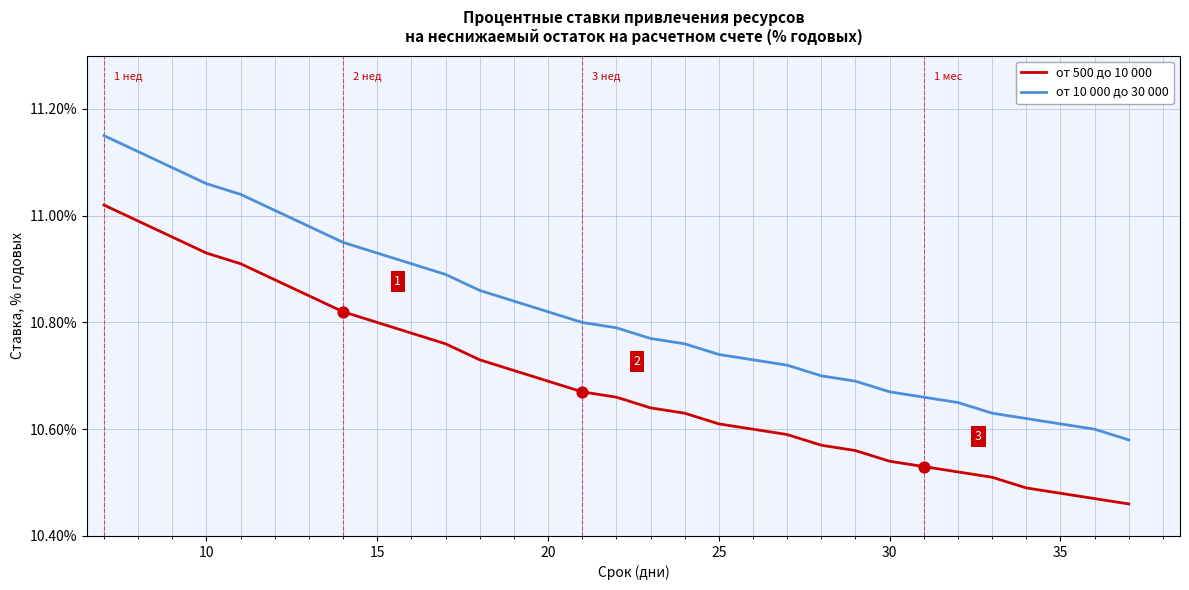

At how many categories does at least one series exceed 10?

31